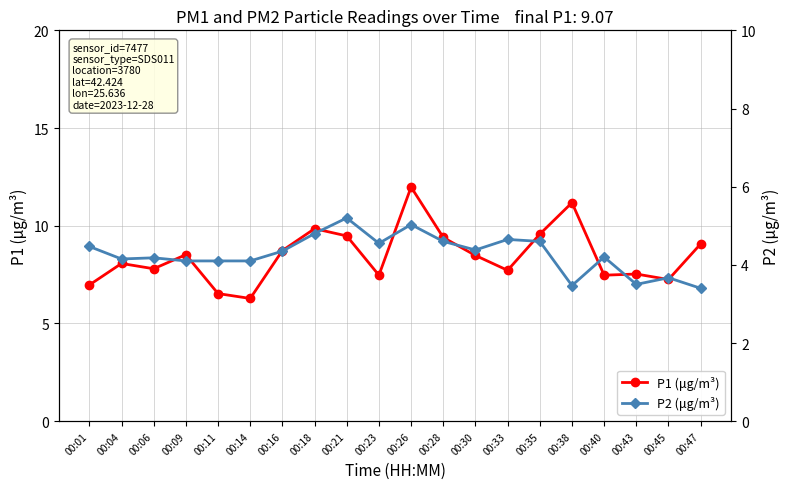

True or false: P2 (μg/m³) has a value of 6.1 at 00:11.

False